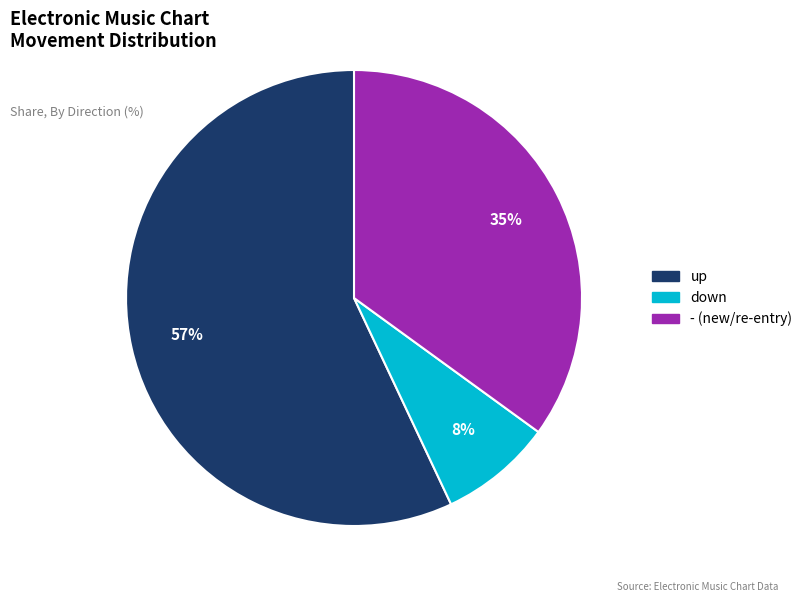

Count the number of slices in the pie.

3